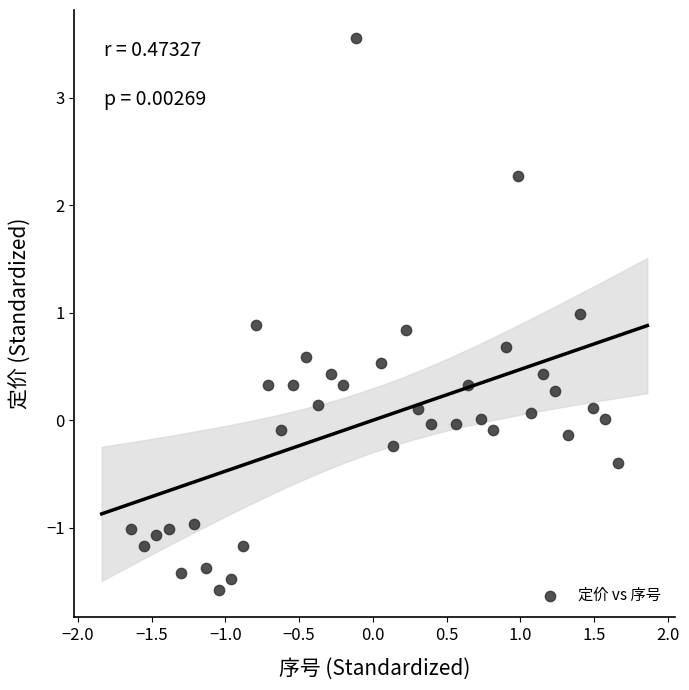

What is the range of X values (max minus min)?

3.3